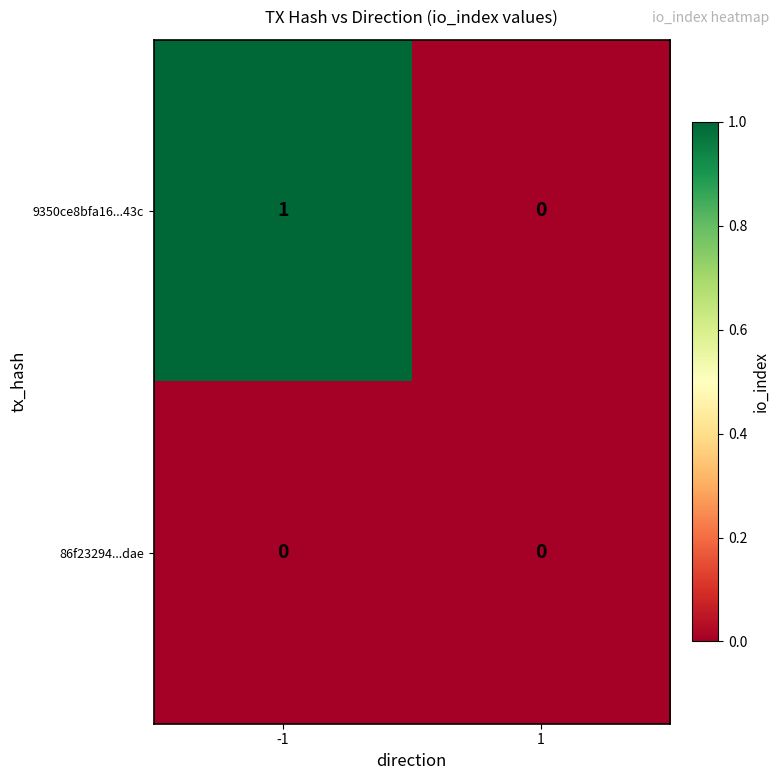

Which series has the widest spread of values?

9350ce8bfa16...43c